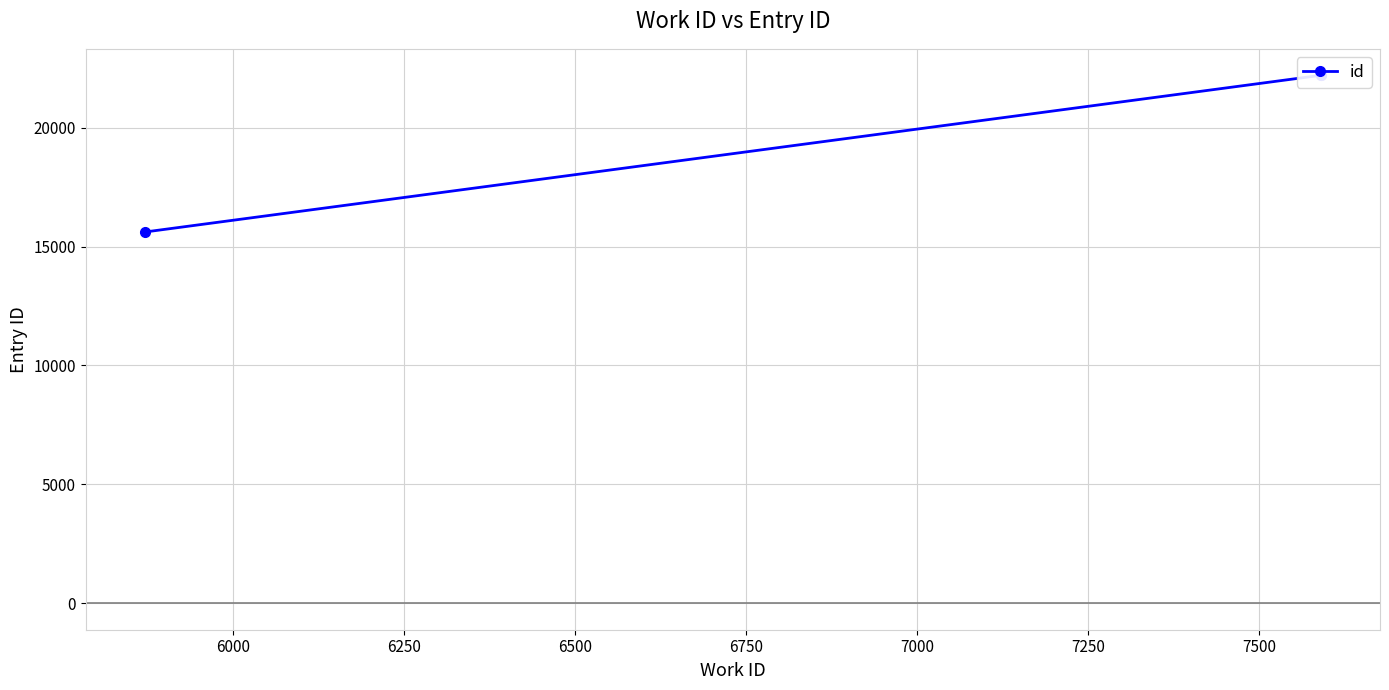

Is this an area chart (filled region under the line)?

No